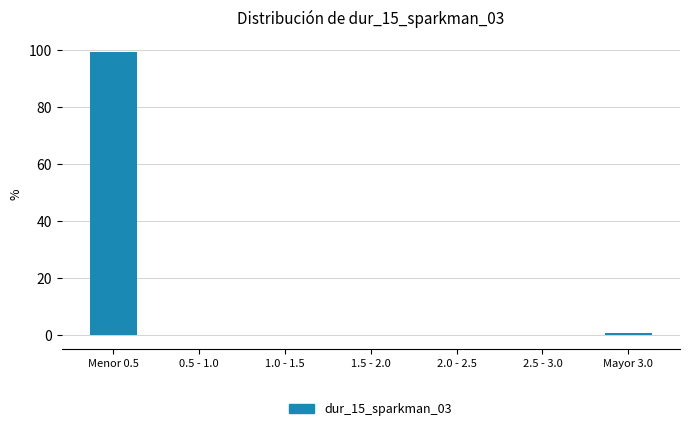

Reading right to left, what are all the values shown in this chart?

Mayor 3.0=0.6	2.5 - 3.0=0.0	2.0 - 2.5=0.0	1.5 - 2.0=0.0	1.0 - 1.5=0.0	0.5 - 1.0=0.0	Menor 0.5=99.4